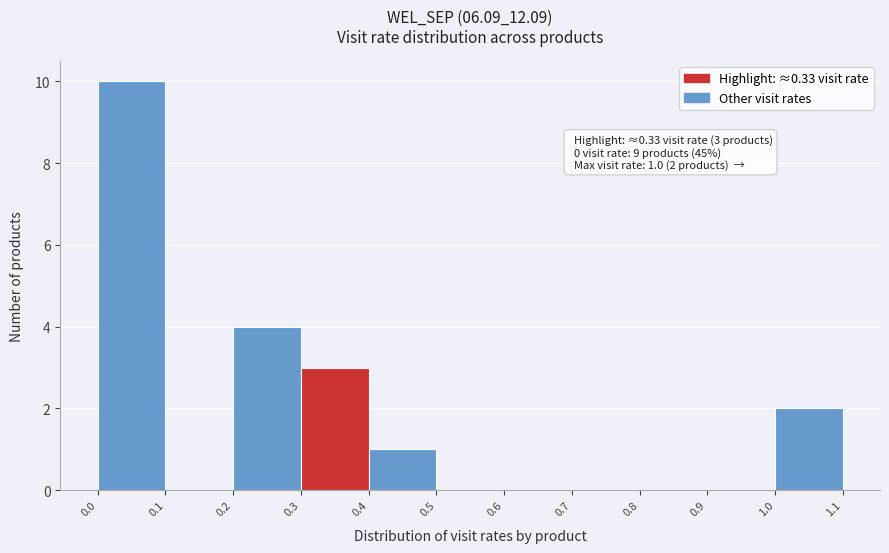

Over which range of the x-axis is the bar tallest?

0.0 to 0.1